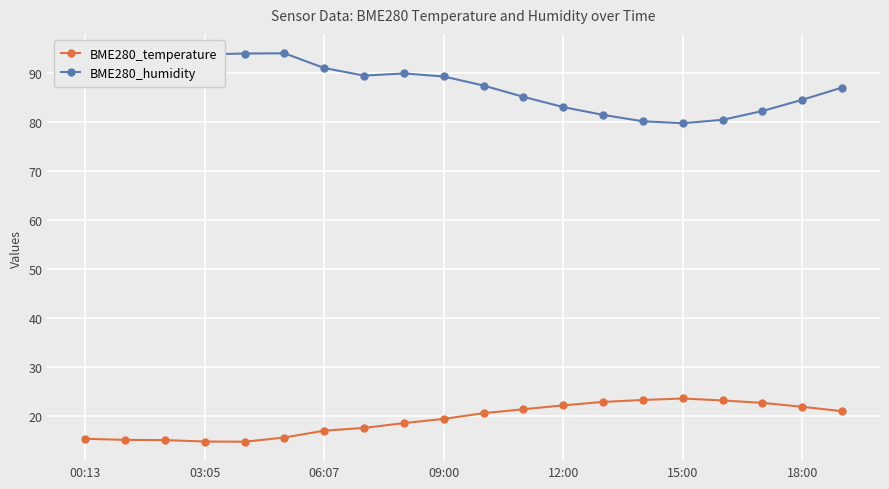

What is the value of the BME280_temperature point at the 6th from the left?

15.5